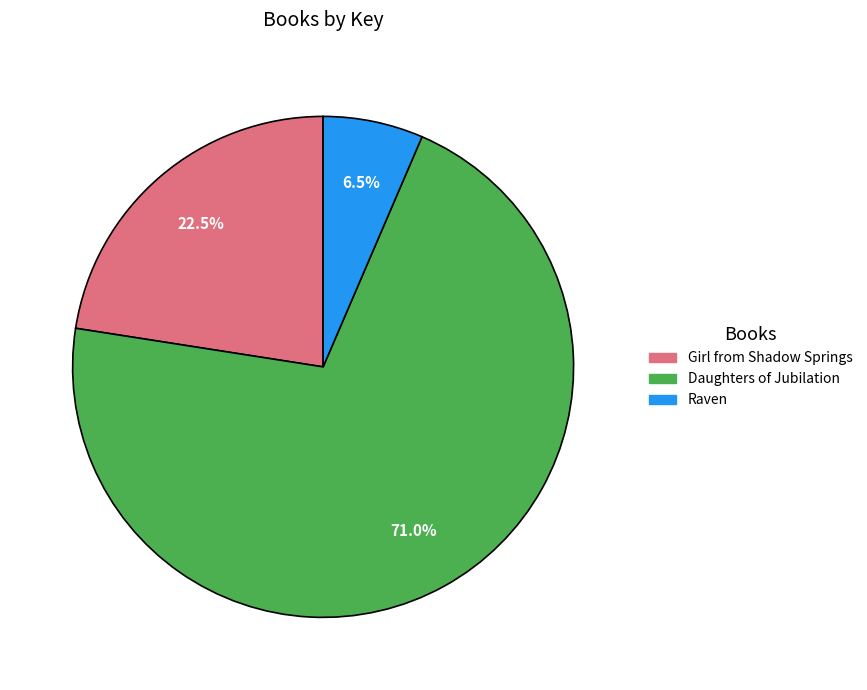

True or false: Girl from Shadow Springs accounts for 37% of the total.

False